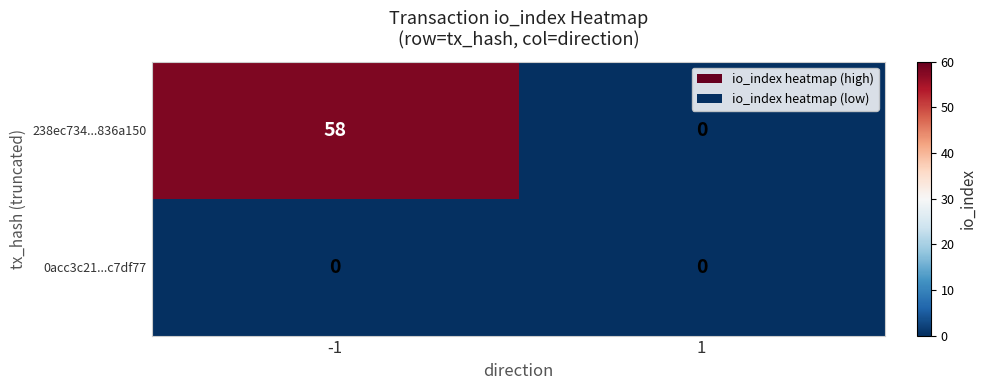

What is the approximate value of 238ec734...836a150 at -1, to the nearest 5?

60